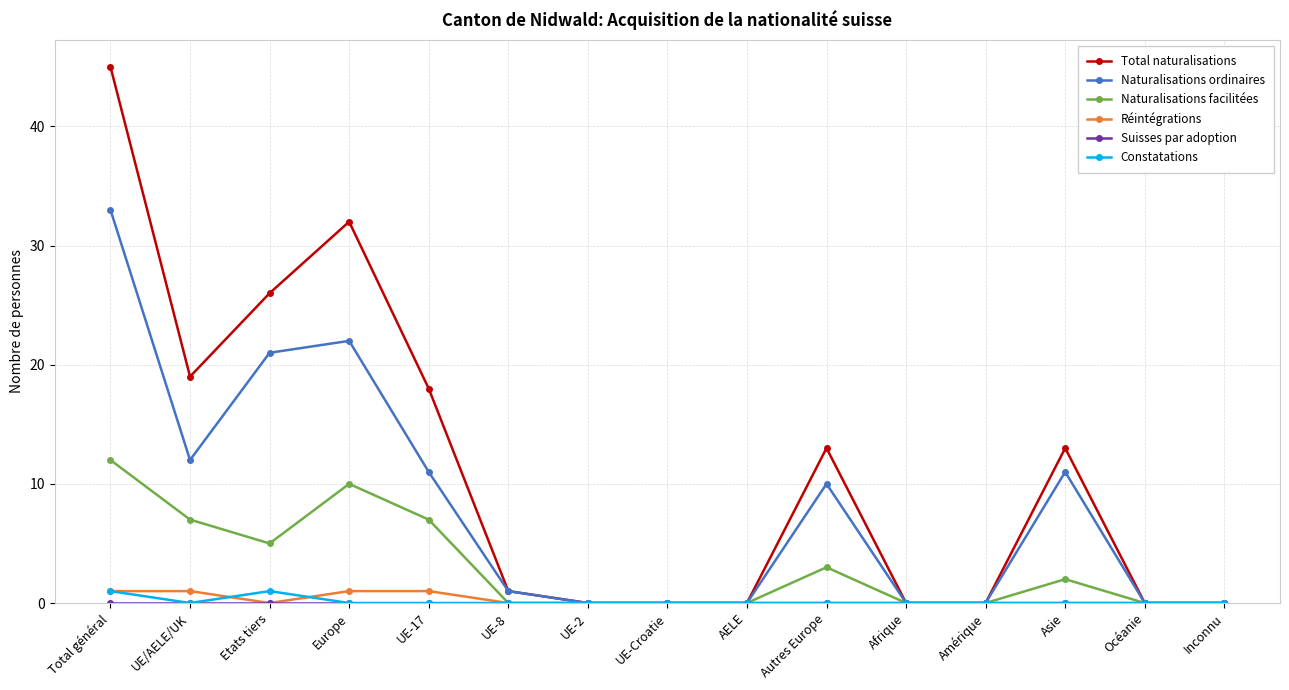

Is it true that Naturalisations facilitées equals 0 at UE-Croatie?

True